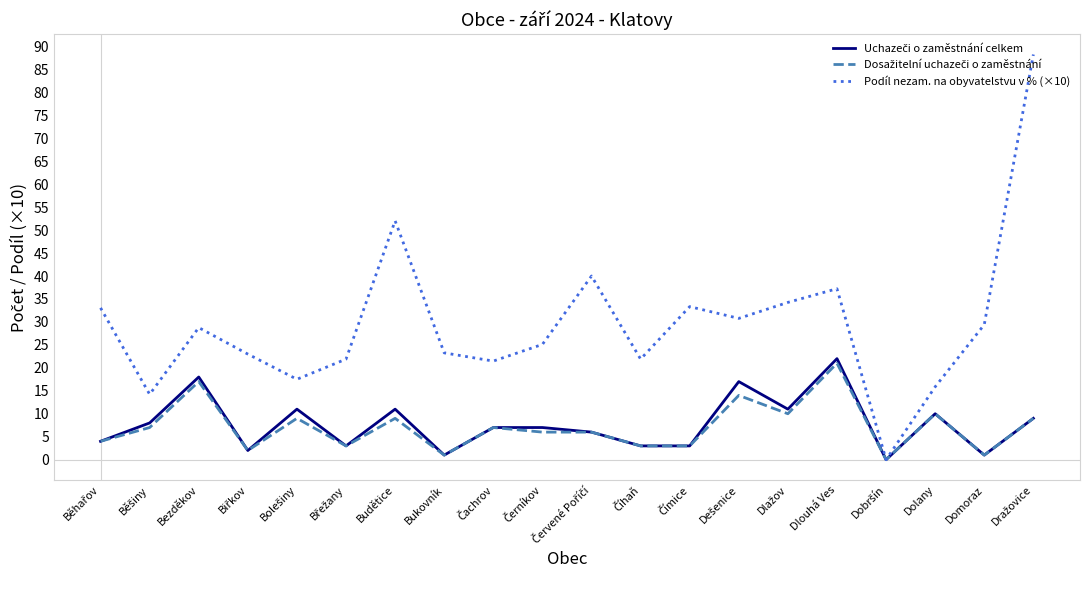

What is the maximum value shown in the chart?

88.2